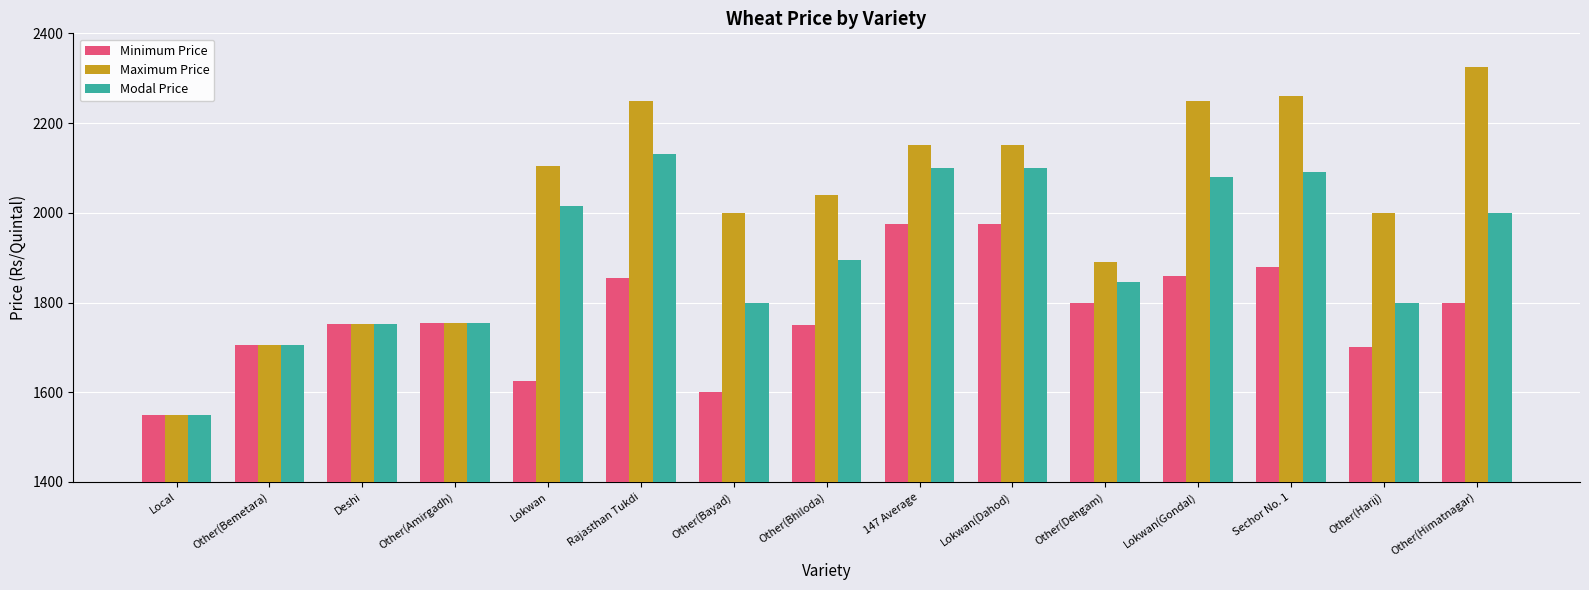

Is it true that Modal Price equals 2000 at Other(Himatnagar)?

True